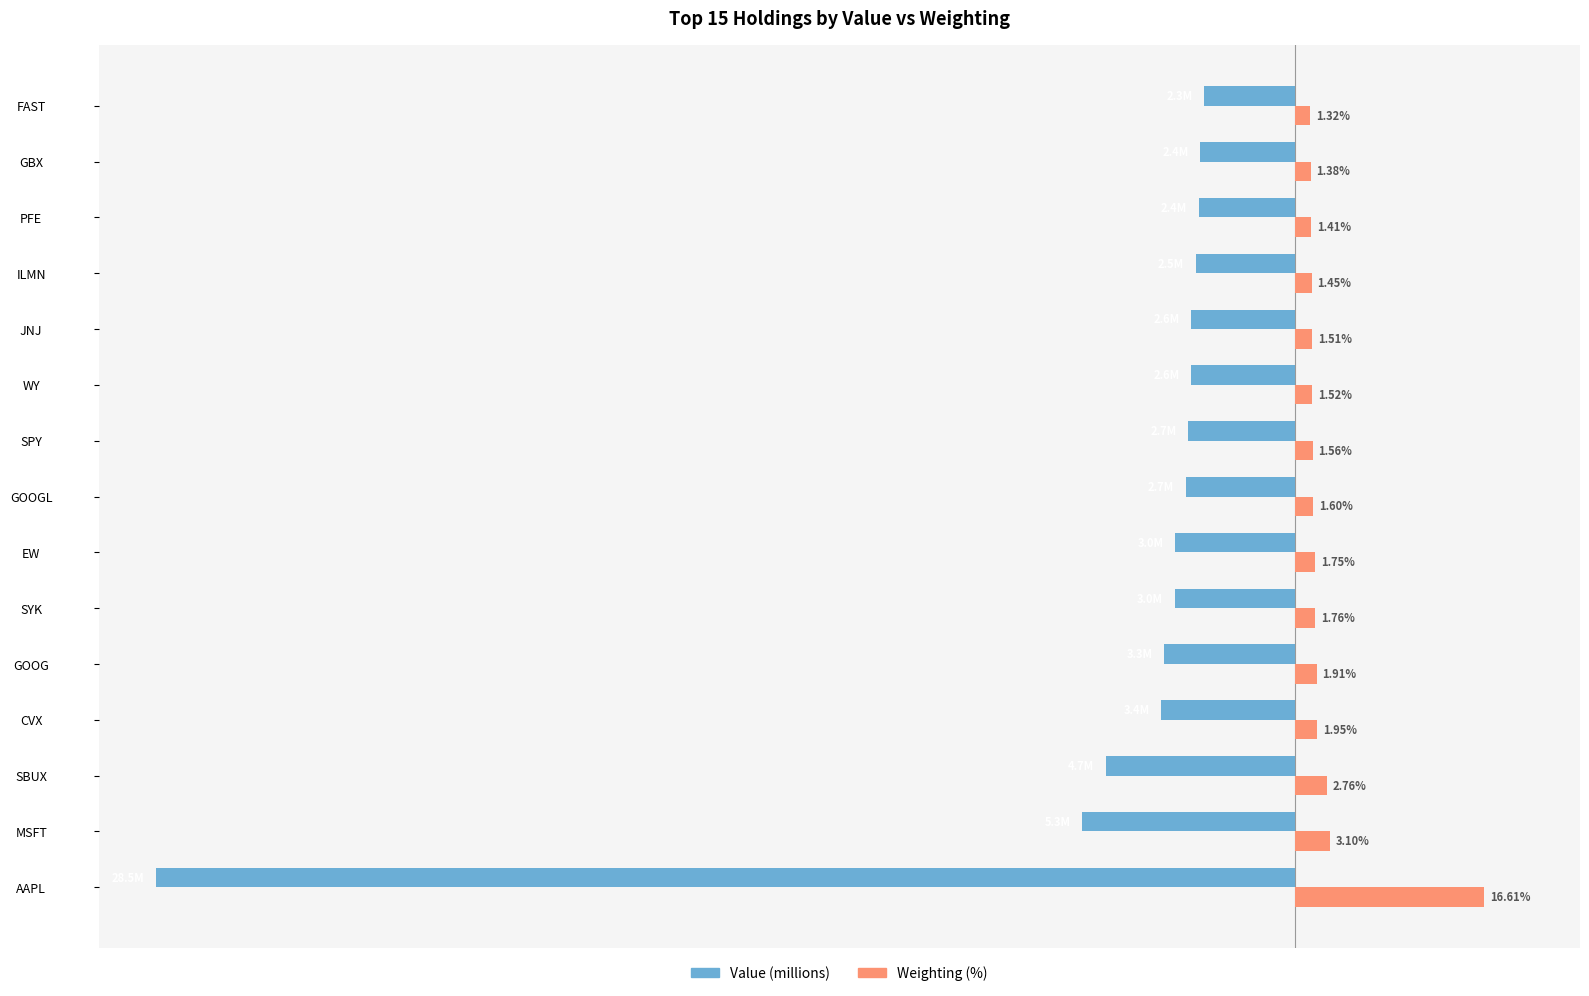

At which category does the chart reach its peak across all series?

AAPL